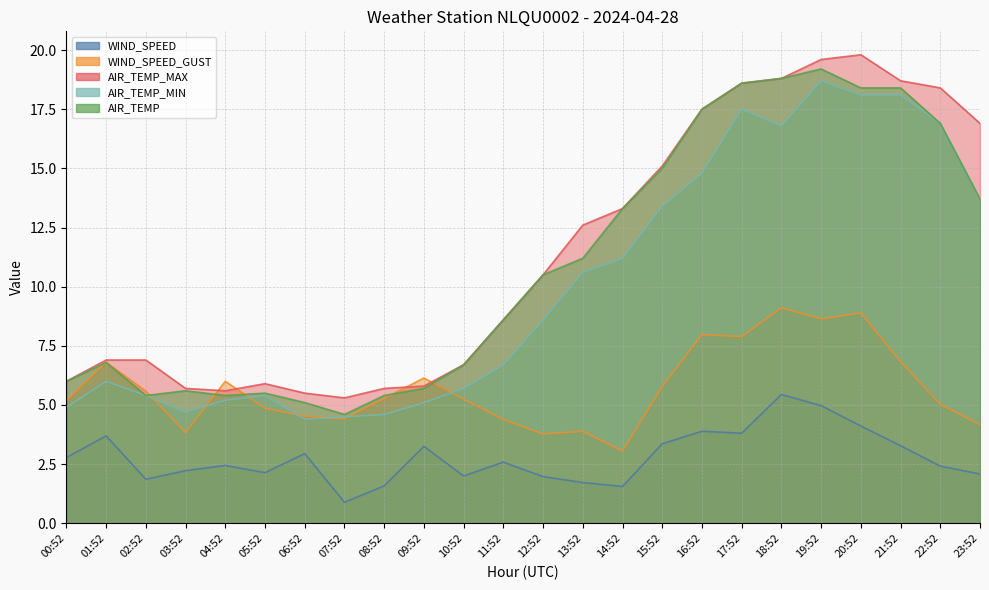

Is the value of AIR_TEMP_MIN at 15:52 greater than the value of WIND_SPEED_GUST at 11:52?

Yes